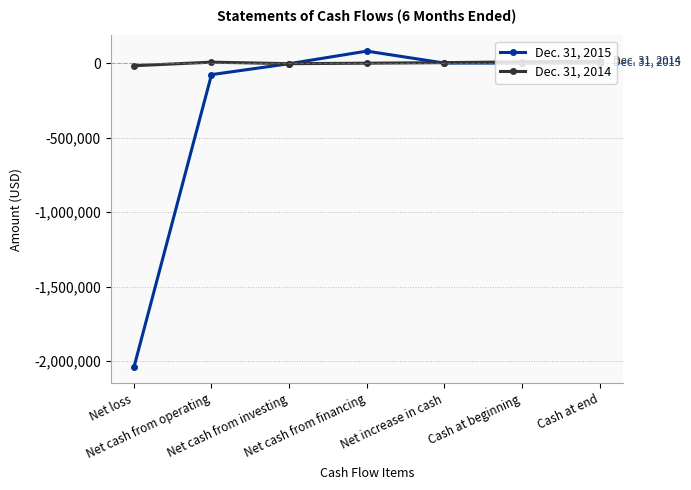

What is the smallest value displayed?

-2041787